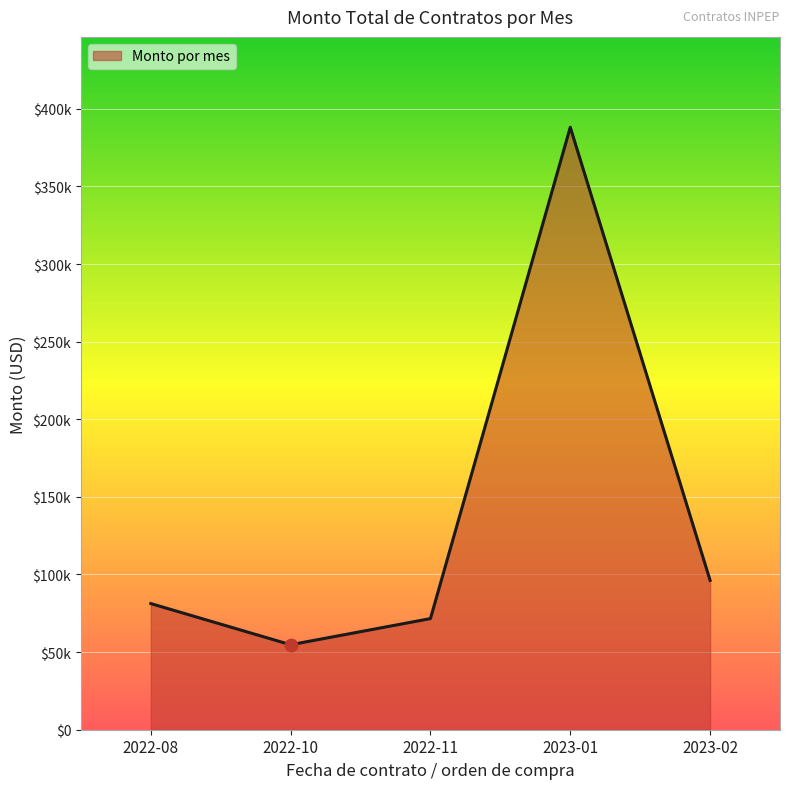

Does the chart have visible grid lines?

Yes